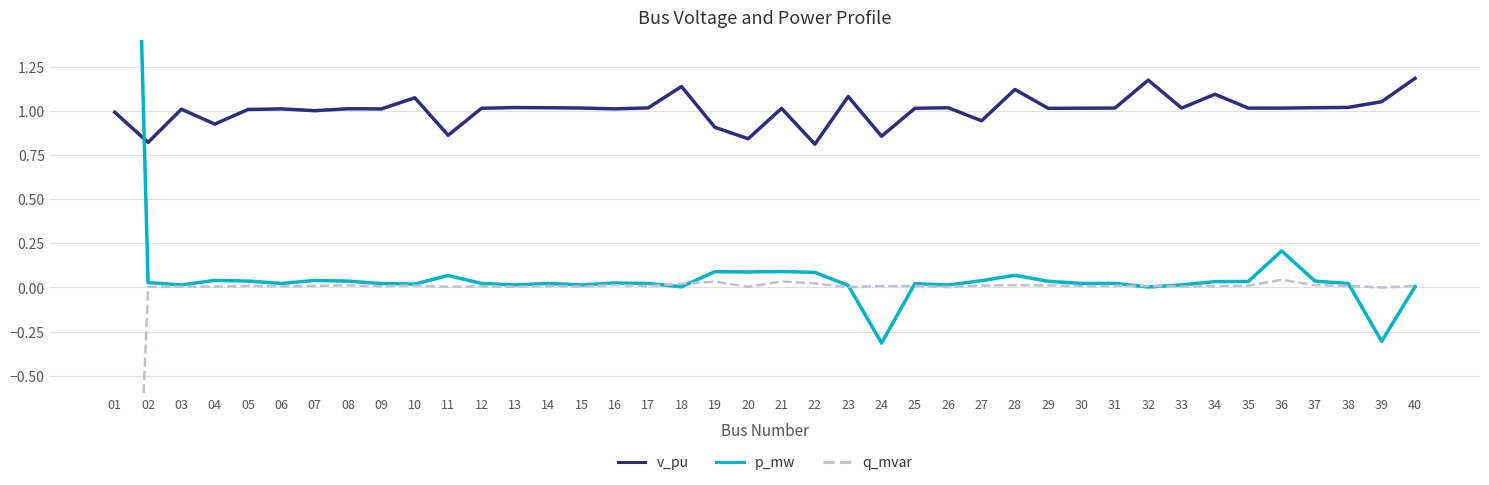

Reading right to left, extract all data points from this chart.

v_pu: 40=1.2	39=1.1	38=1.0	37=1.0	36=1.0	35=1.0	34=1.1	33=1.0	32=1.2	31=1.0	30=1.0	29=1.0	28=1.1	27=0.9	26=1.0	25=1.0	24=0.9	23=1.1	22=0.8	21=1.0	20=0.8	19=0.9	18=1.1	17=1.0	16=1.0	15=1.0	14=1.0	13=1.0	12=1.0	11=0.9	10=1.1	09=1.0	08=1.0	07=1.0	06=1.0	05=1.0	04=0.9	03=1.0	02=0.8	01=1.0
p_mw: 40=0.0	39=-0.3	38=0.0	37=0.0	36=0.2	35=0.0	34=0.0	33=0.0	32=0.0	31=0.0	30=0.0	29=0.0	28=0.1	27=0.0	26=0.0	25=0.0	24=-0.3	23=0.0	22=0.1	21=0.1	20=0.1	19=0.1	18=0.0	17=0.0	16=0.0	15=0.0	14=0.0	13=0.0	12=0.0	11=0.1	10=0.0	09=0.0	08=0.0	07=0.0	06=0.0	05=0.0	04=0.0	03=0.0	02=0.0	01=7.1
q_mvar: 40=0.0	39=-0.0	38=0.0	37=0.0	36=0.0	35=0.0	34=0.0	33=0.0	32=0.0	31=0.0	30=0.0	29=0.0	28=0.0	27=0.0	26=0.0	25=0.0	24=0.0	23=0.0	22=0.0	21=0.0	20=0.0	19=0.0	18=0.0	17=0.0	16=0.0	15=0.0	14=0.0	13=0.0	12=0.0	11=0.0	10=0.0	09=0.0	08=0.0	07=0.0	06=0.0	05=0.0	04=0.0	03=0.0	02=0.0	01=-4.5